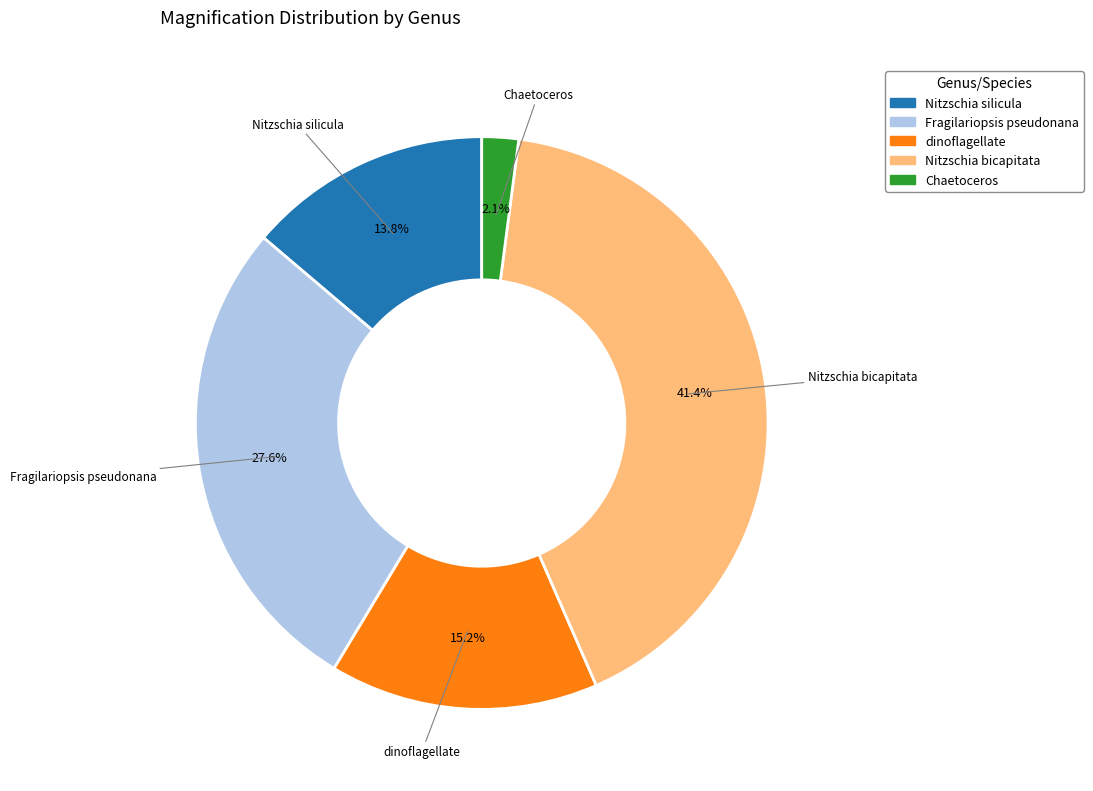

The Chaetoceros slice represents 2% of the pie. True or false?

True